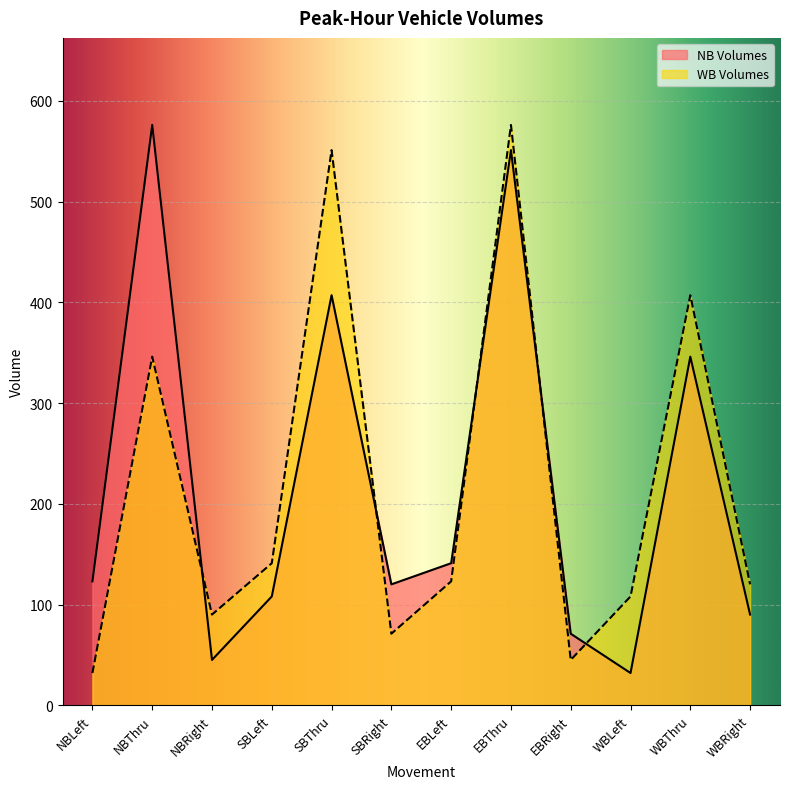

Does the chart display data point markers on the line(s)?

No